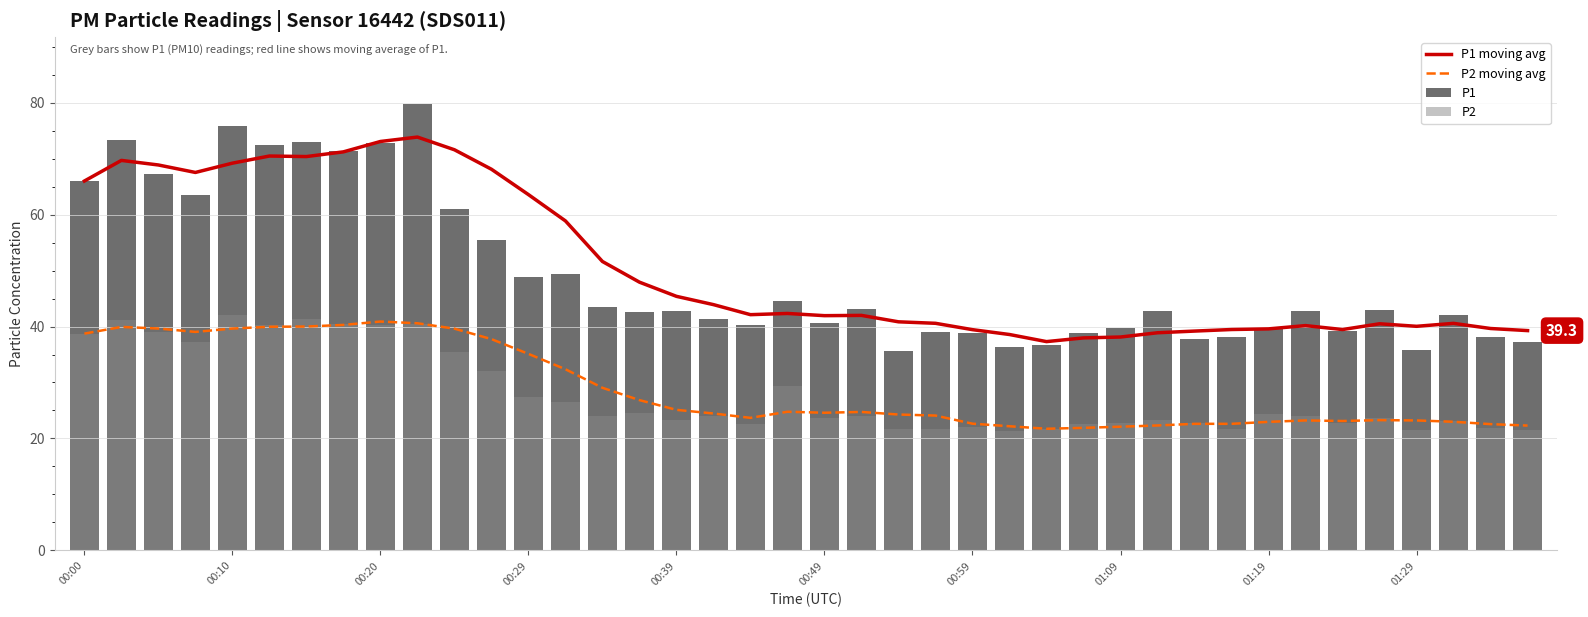

What is the highest value of the P1 moving avg series?

73.9